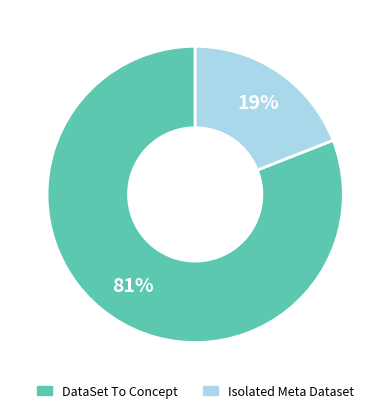

Is there a majority slice in this chart?

Yes